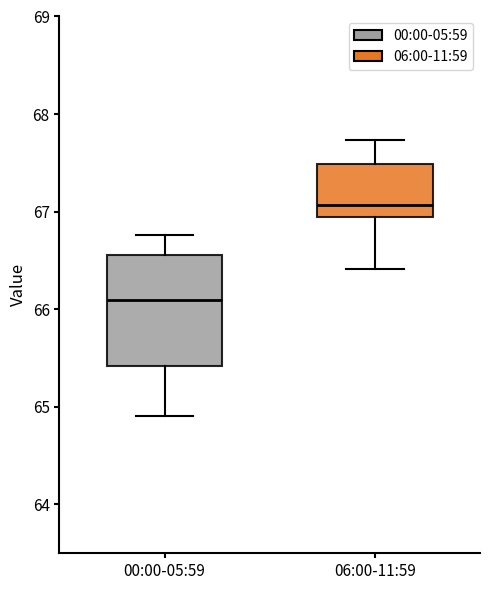

Which box's median line is the highest?

06:00-11:59